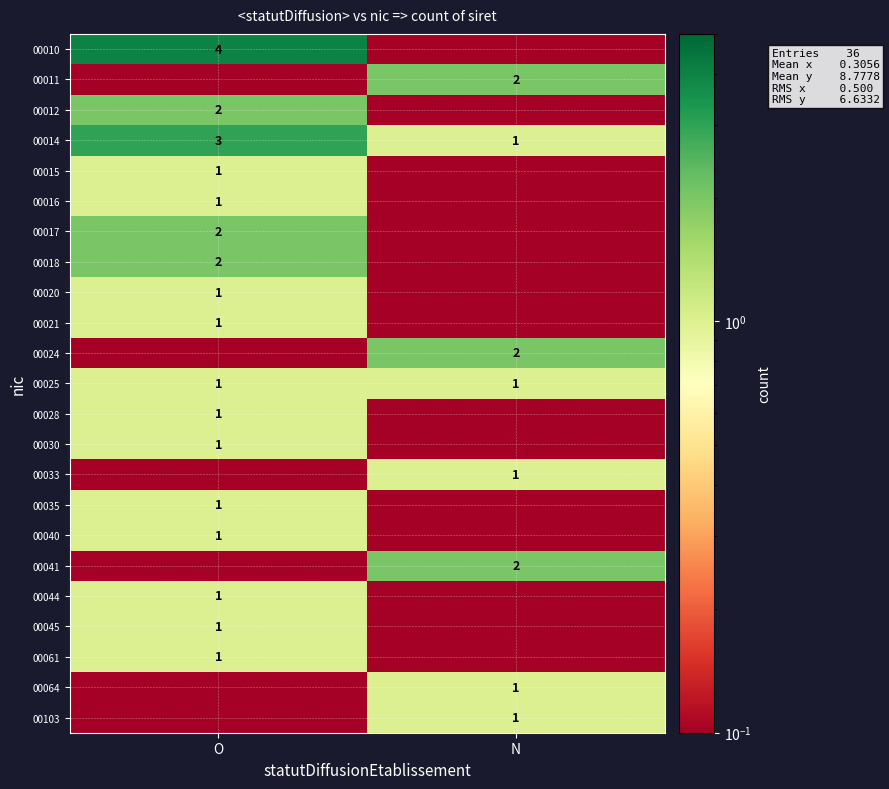

Rank the series at O from lowest to highest value.

00011, 00024, 00033, 00041, 00064, 00103, 00015, 00016, 00020, 00021, 00025, 00028, 00030, 00035, 00040, 00044, 00045, 00061, 00012, 00017, 00018, 00014, 00010